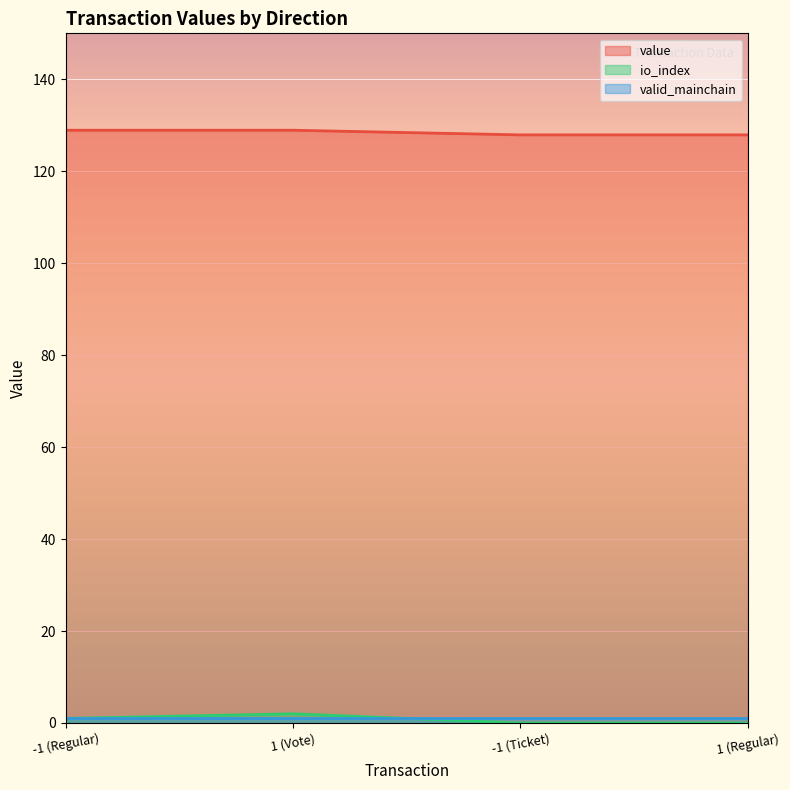

What is the sum of all io_index values?

3.0